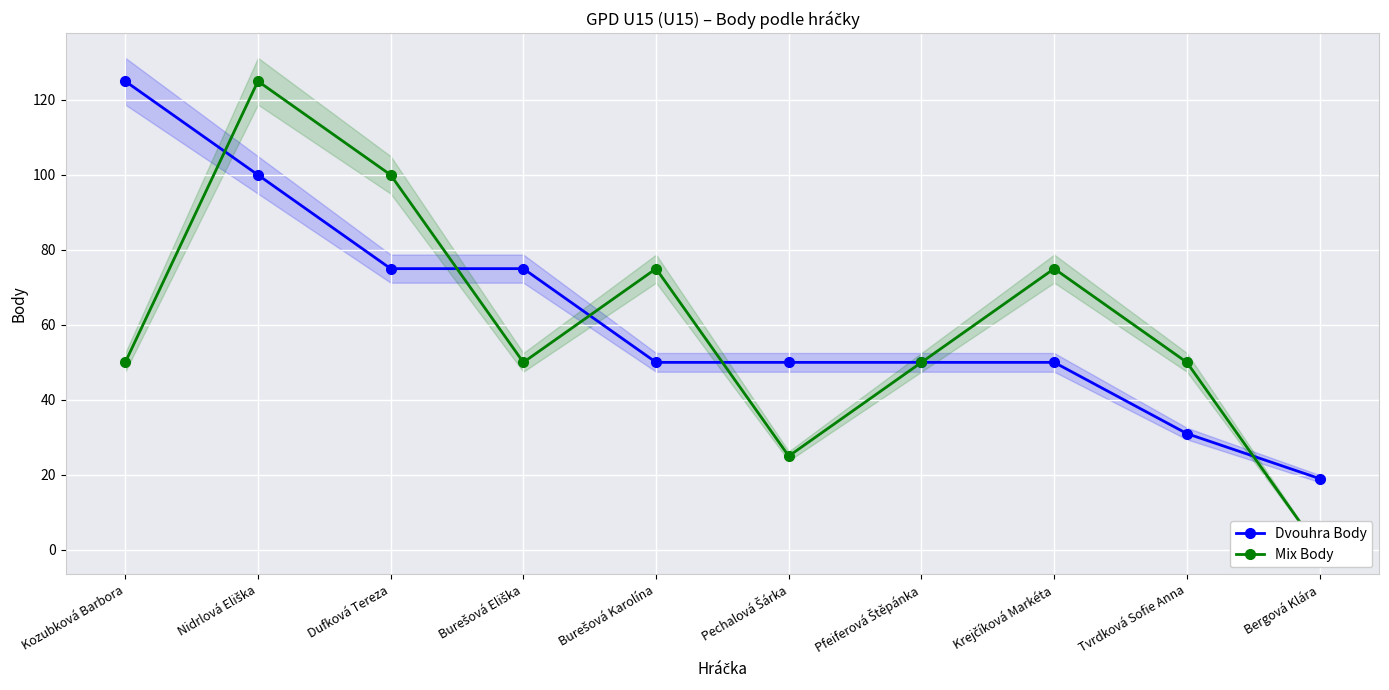

Which series has the largest range (max minus min)?

Mix Body